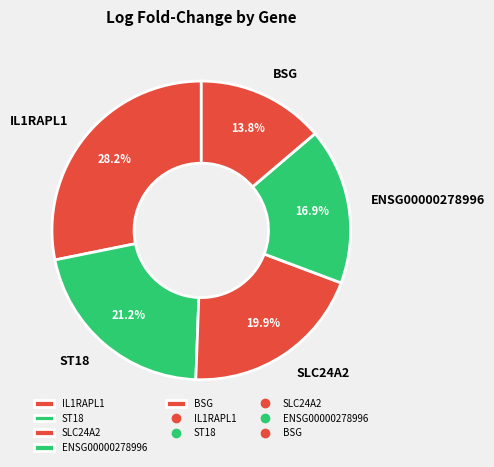

What percentage is the ENSG00000278996 slice, to the nearest percent?

17%